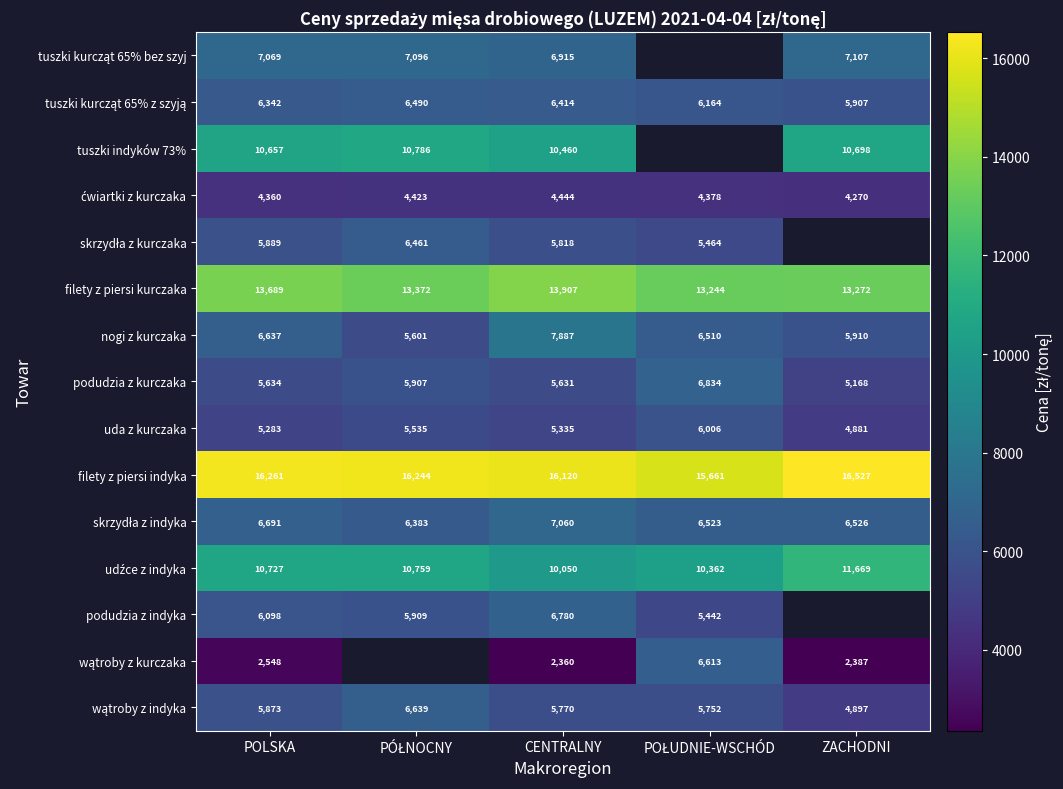

At which label does uda z kurczaka reach its minimum?

ZACHODNI